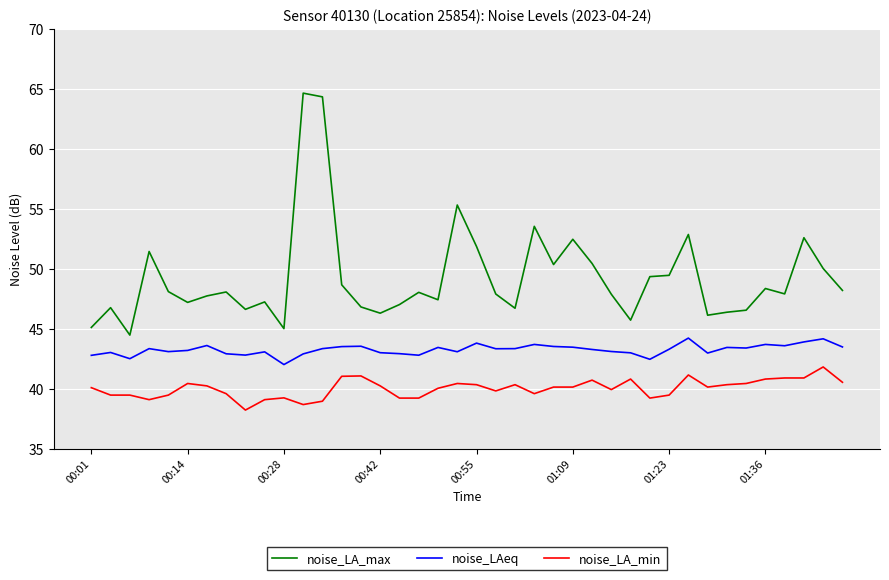

List the series in order of their overall mean, lowest first.

noise_LA_min, noise_LAeq, noise_LA_max